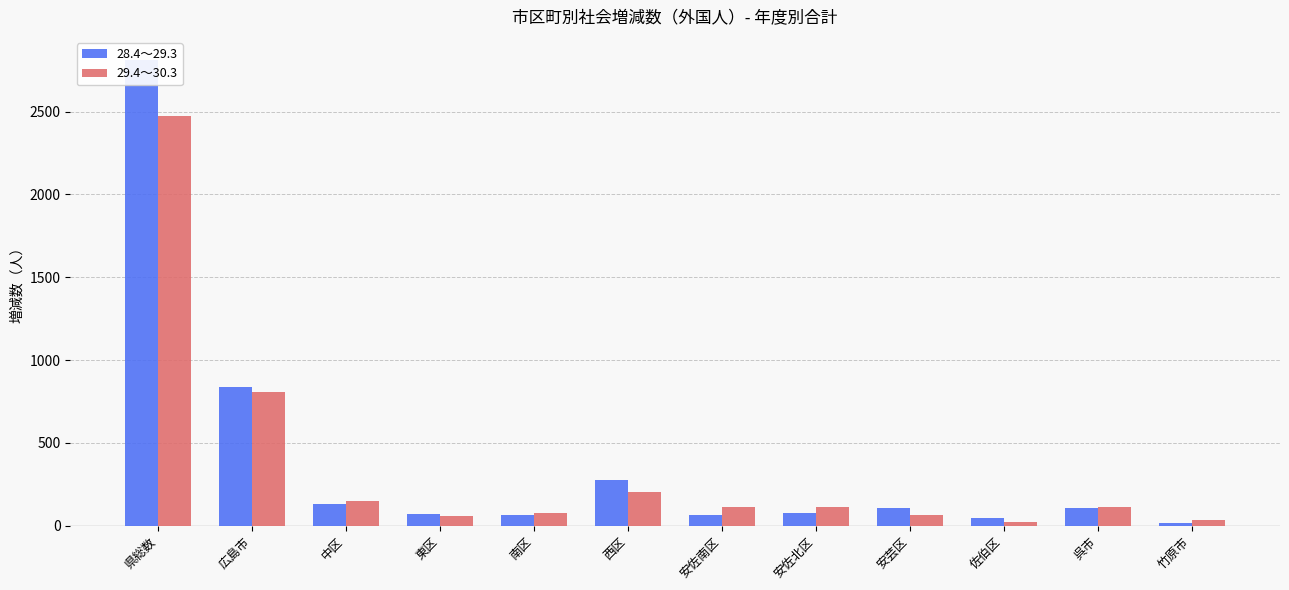

Is the value of 29.4～30.3 at 佐伯区 greater than the value of 28.4～29.3 at 呉市?

No